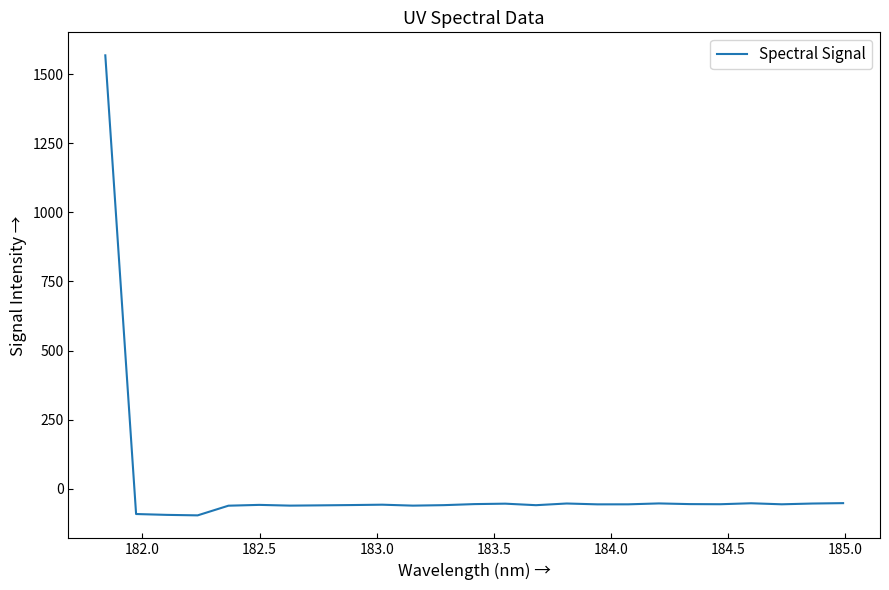

What is the difference between the second highest and second lowest values?

42.5